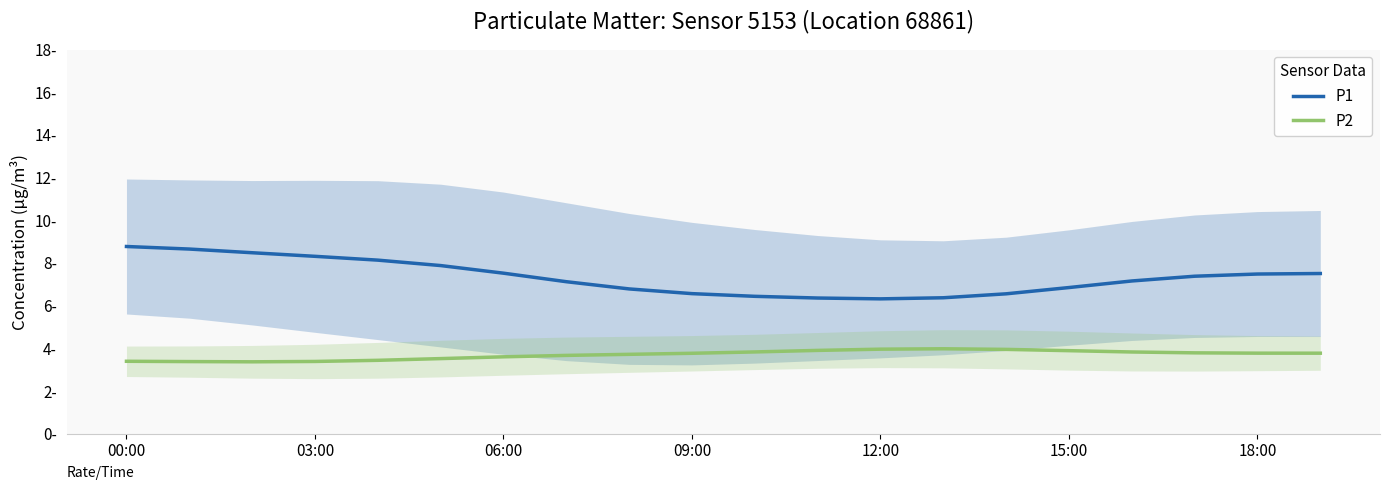

What is the total value across all series at 06:00?

11.8